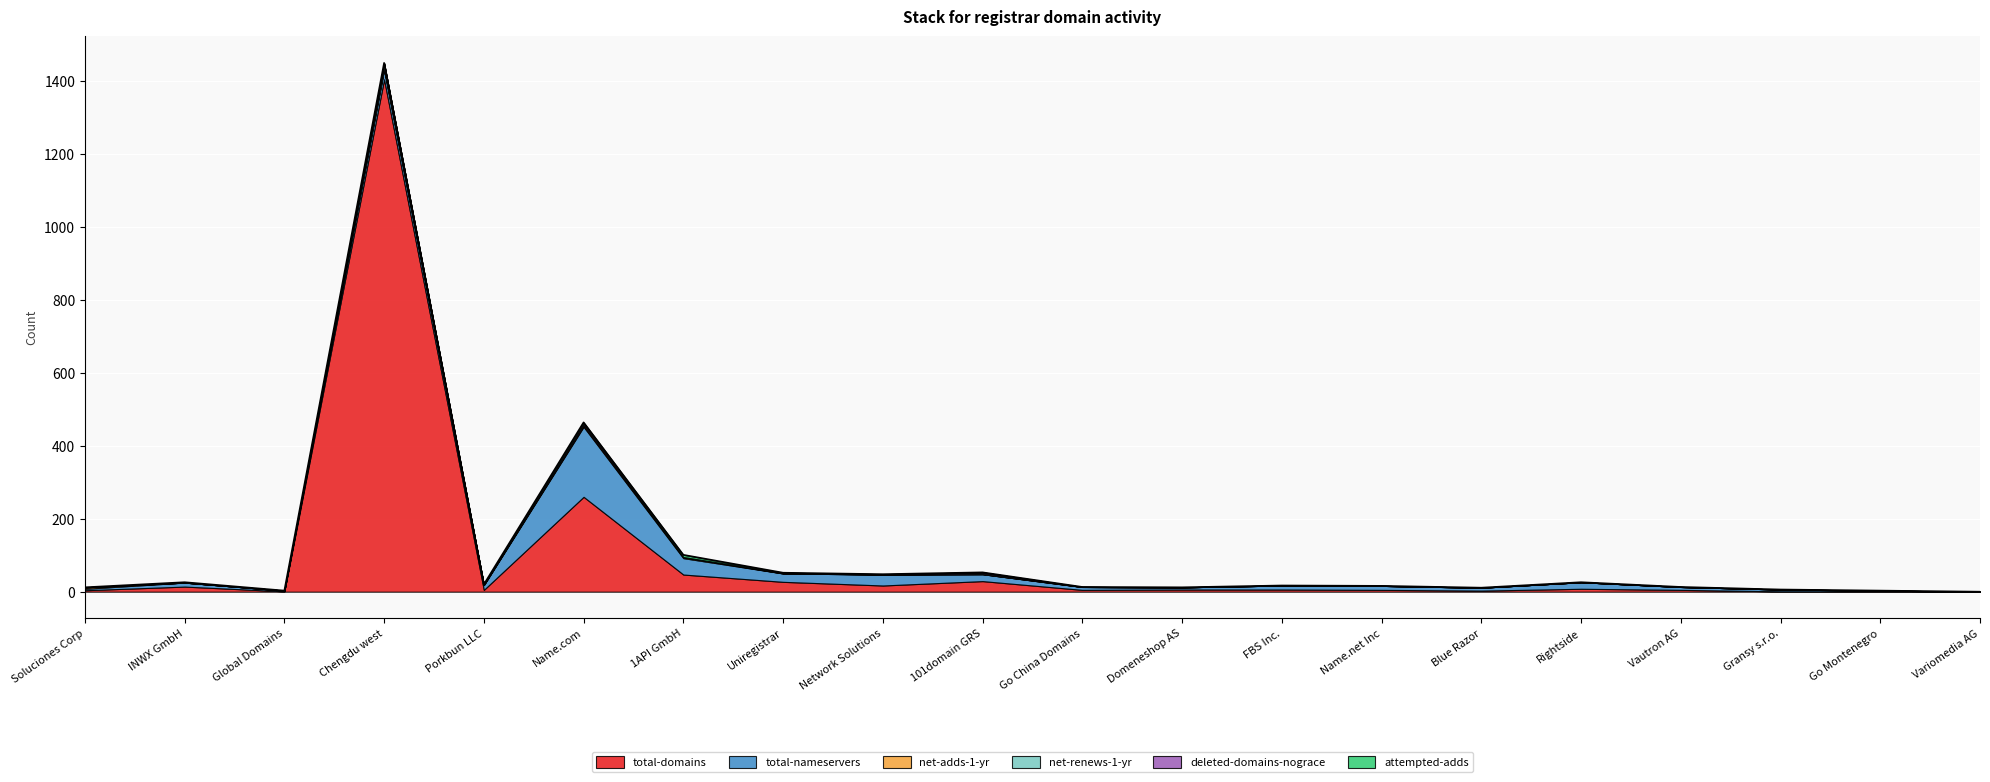

At which category does the chart reach its peak across all series?

Chengdu west